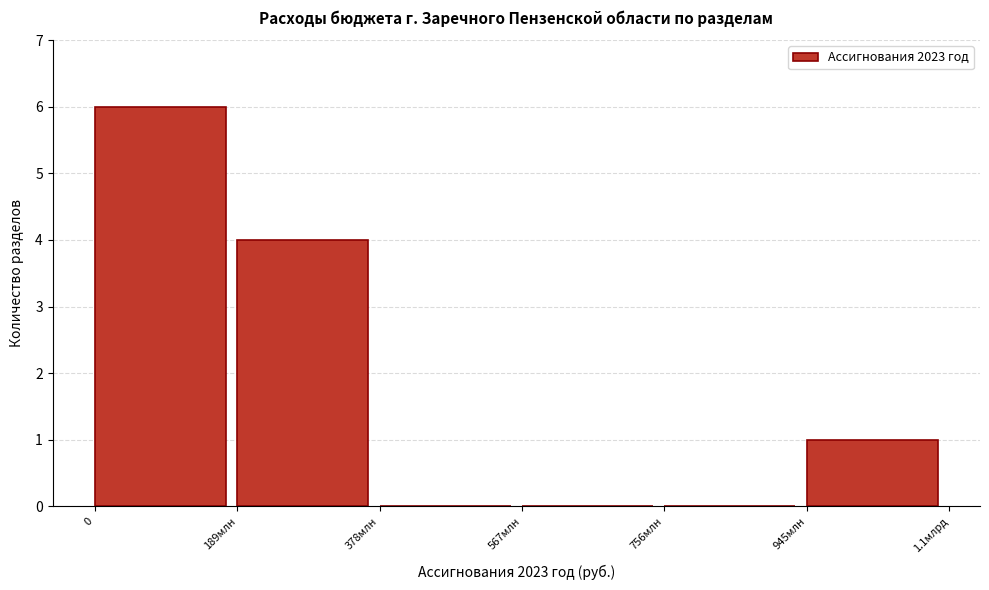

Reading right to left, list all the values displayed in this chart.

945млн=1	756млн=0	567млн=0	378млн=0	189млн=4	0=6